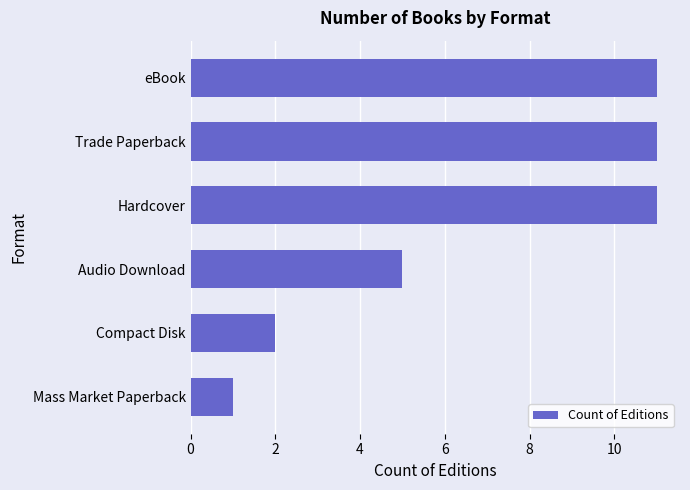

Reading top to bottom, extract all data points from this chart.

11	11	11	5	2	1